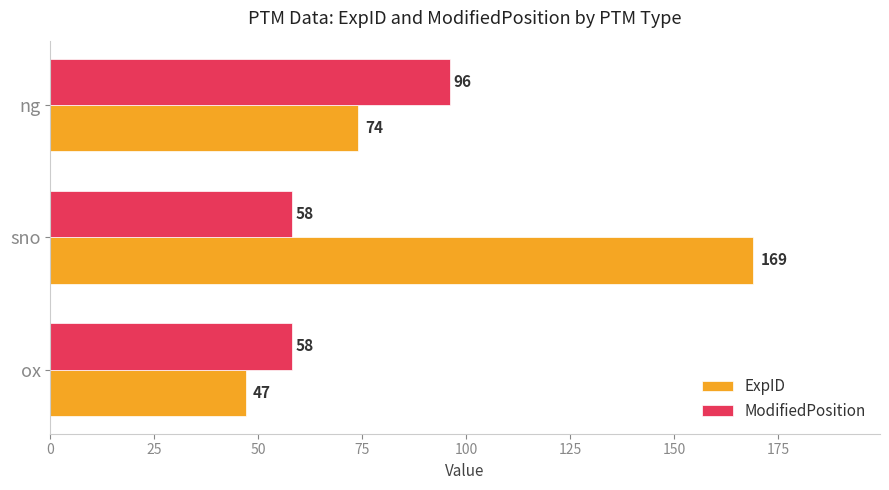

Rank the series by their average value, from lowest to highest.

ModifiedPosition, ExpID